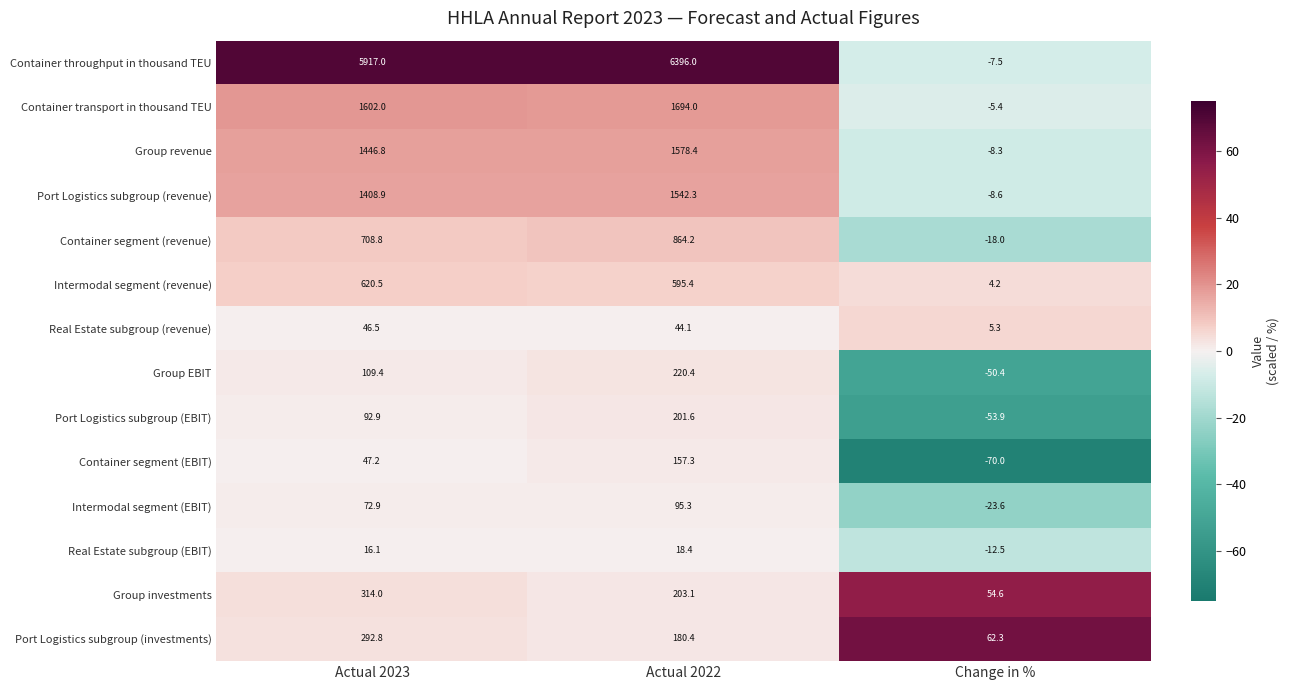

How many values in Port Logistics subgroup (EBIT) are below zero?

1